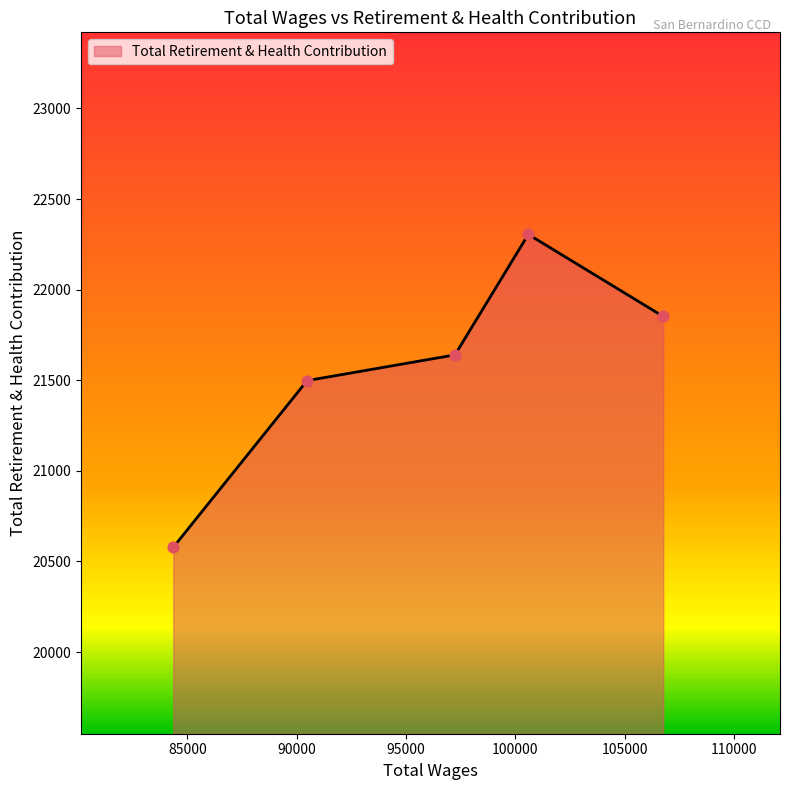

True or false: the data has more than 2 interior local peaks.

False